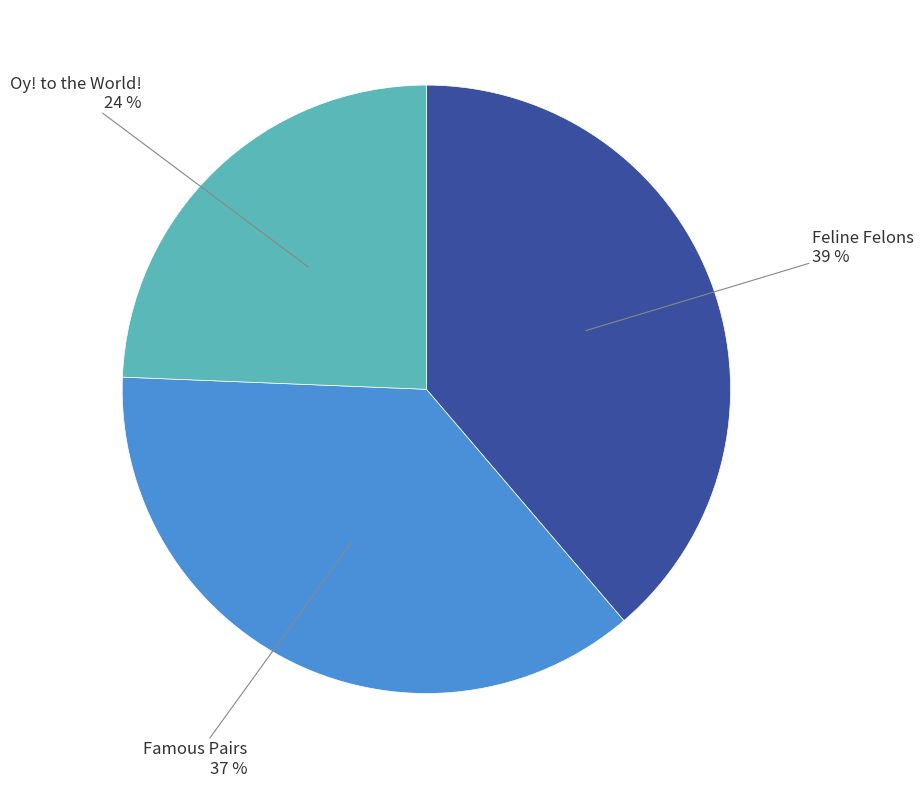

Approximately how many times larger is the value at Famous Pairs compared to Oy! to the World!?

1.5